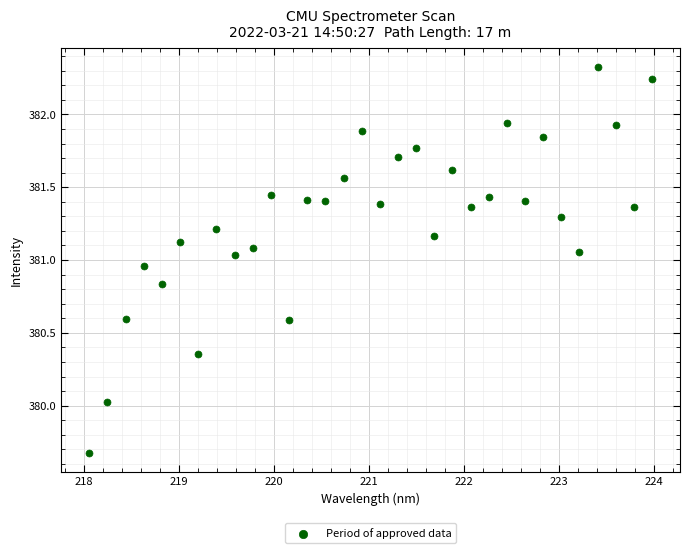

What is the range of Y values (max minus min)?

2.6